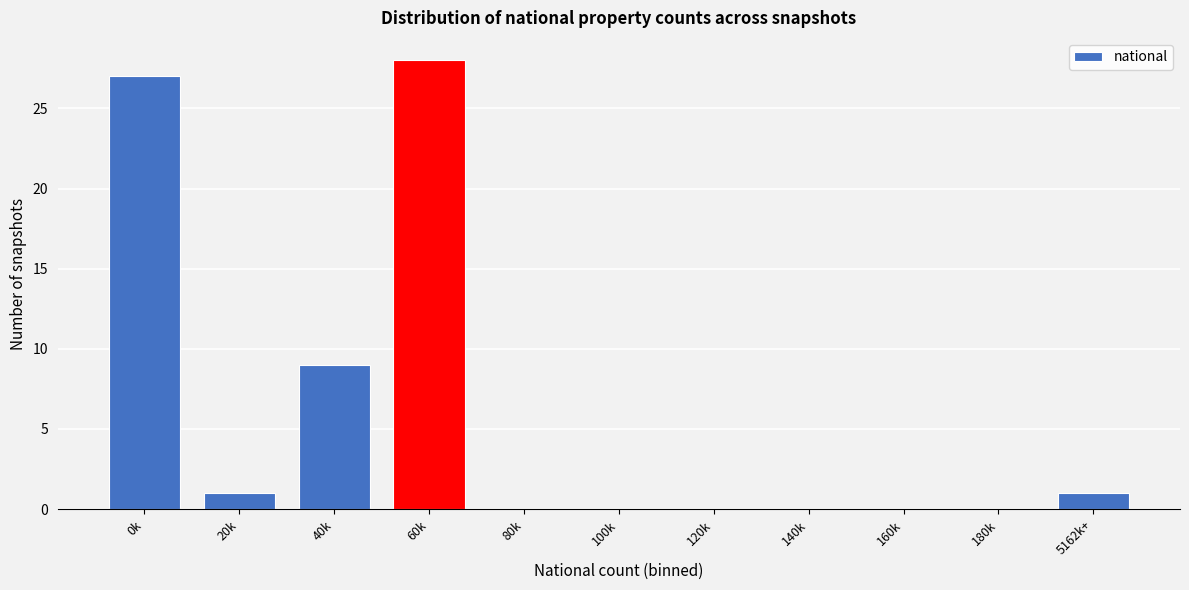

Reading left to right, transcribe all the data shown in this chart.

0k=27	20k=1	40k=9	60k=28	80k=0	100k=0	120k=0	140k=0	160k=0	180k=0	5162k+=1